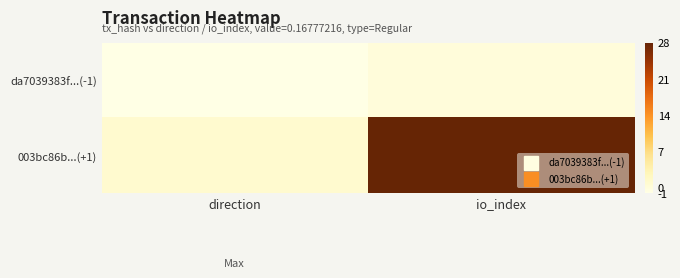

At how many categories does at least one series exceed 25?

1